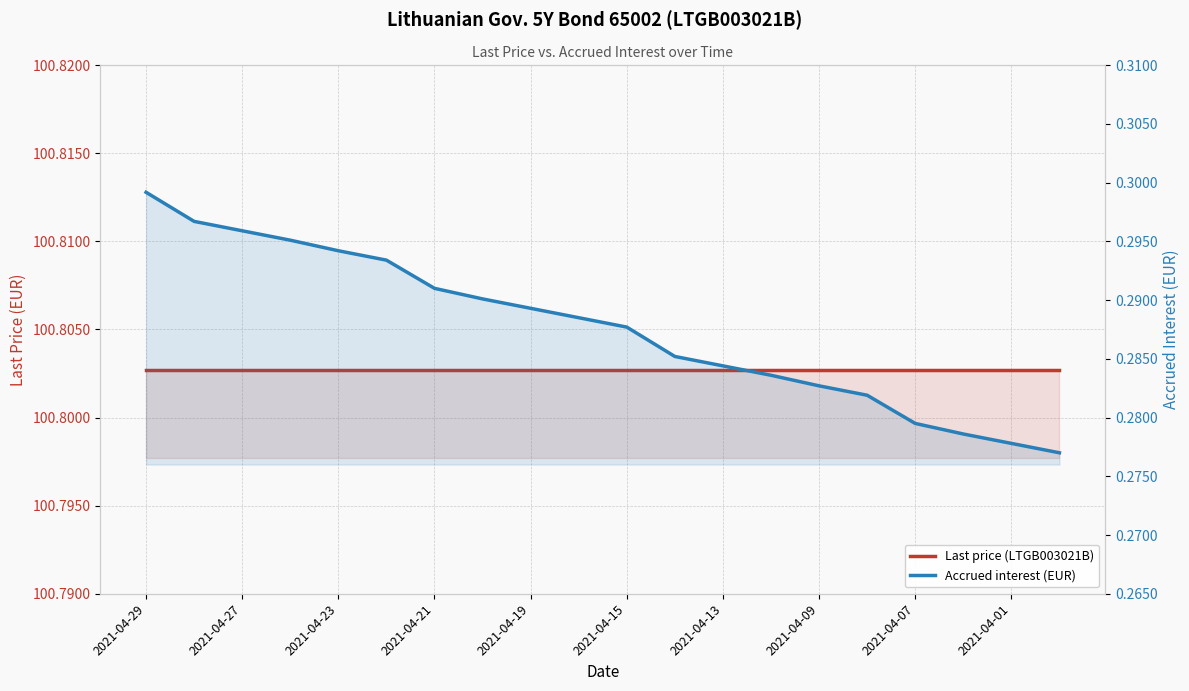

What is the label of the 1st point from the left?

2021-04-29